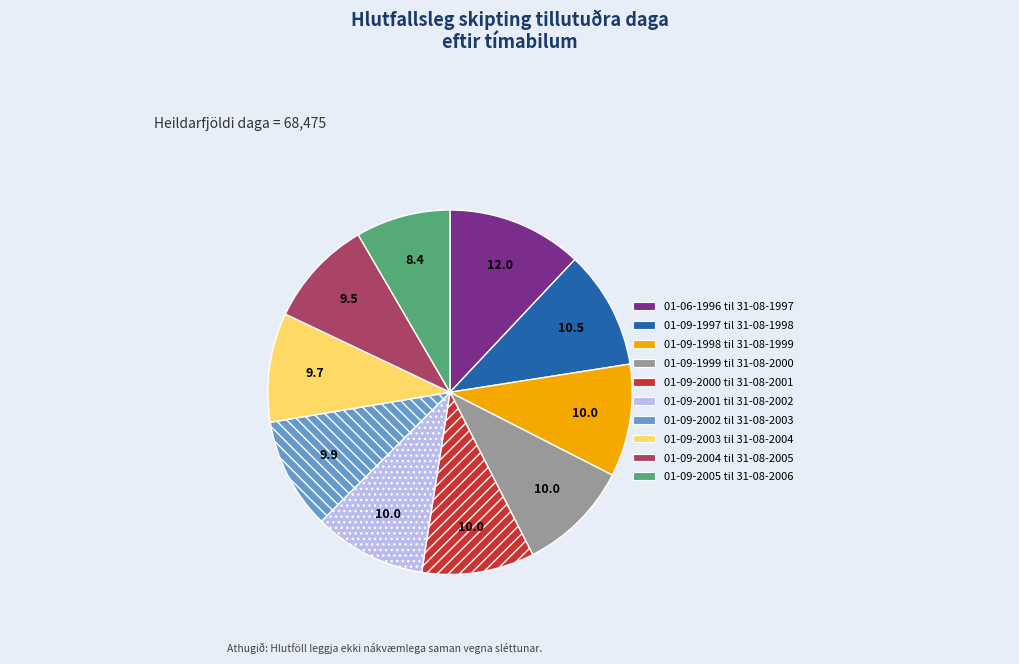

How many slices are in this pie chart?

10